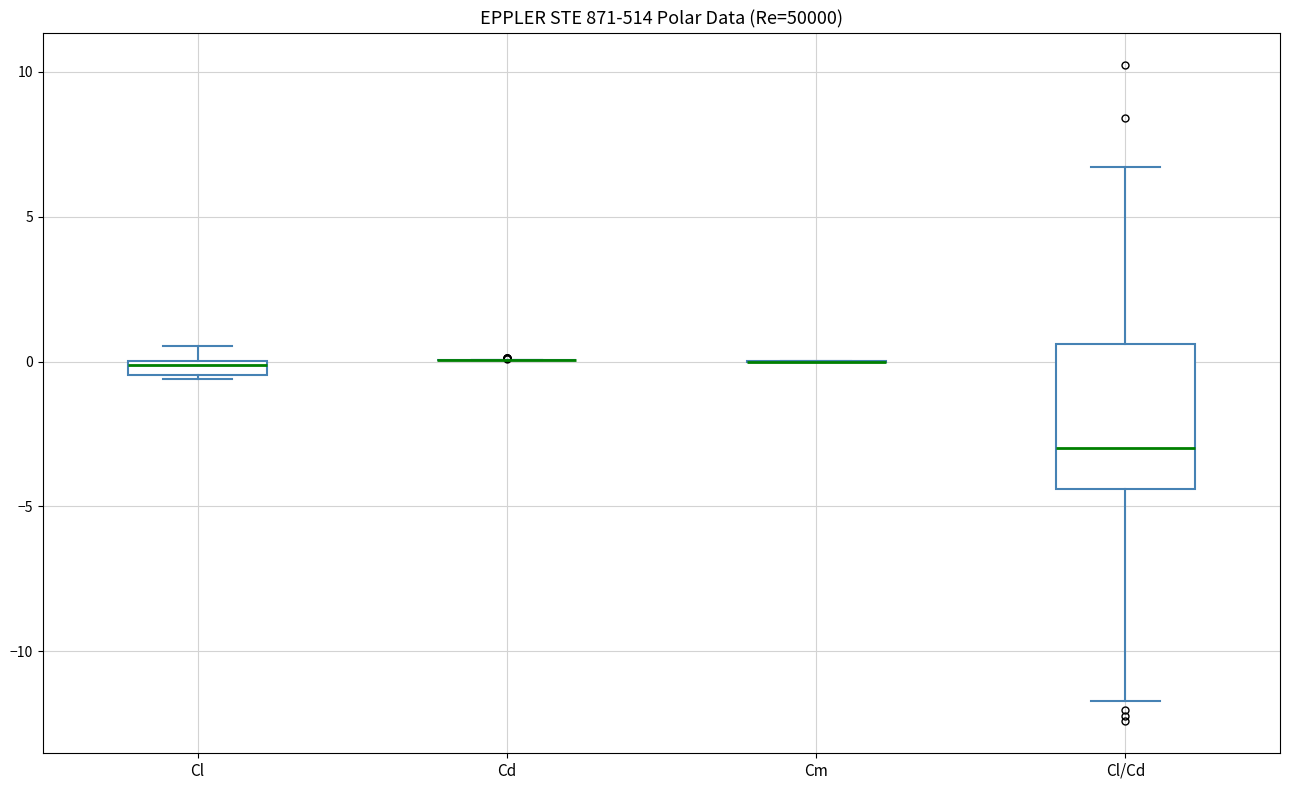

Where is the upper edge of the box for Cl on the y-axis? The values are not printed on the chart, so give them approximately, as read against the axis.

0.0